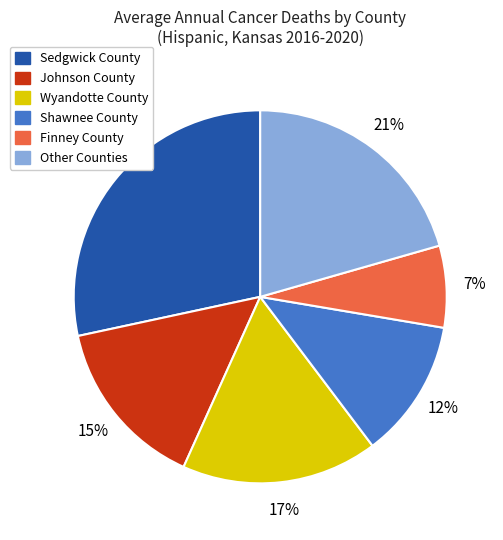

To the nearest percent, what is the average slice percentage?

17%